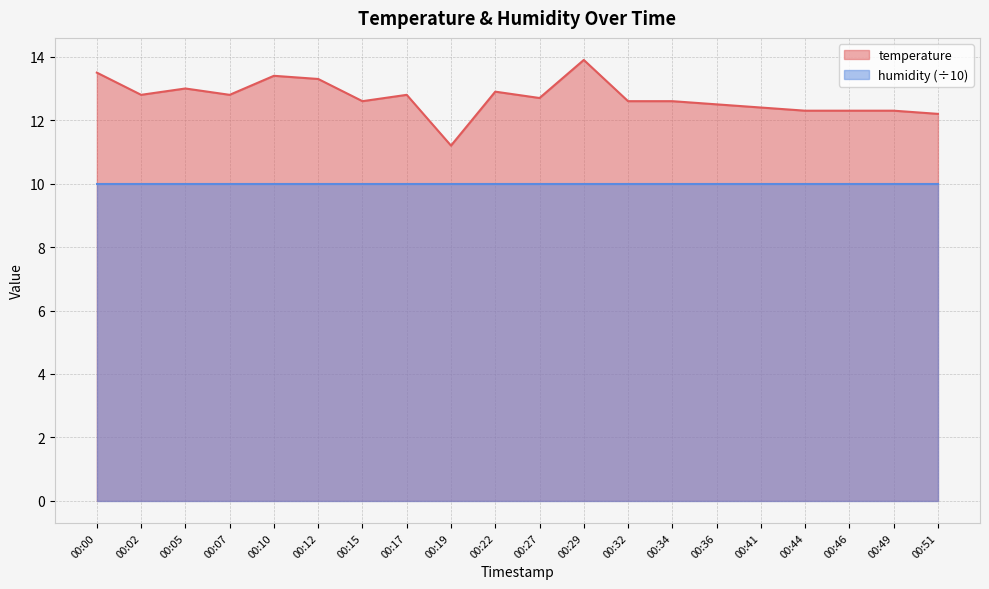

How many values are below 12?

1